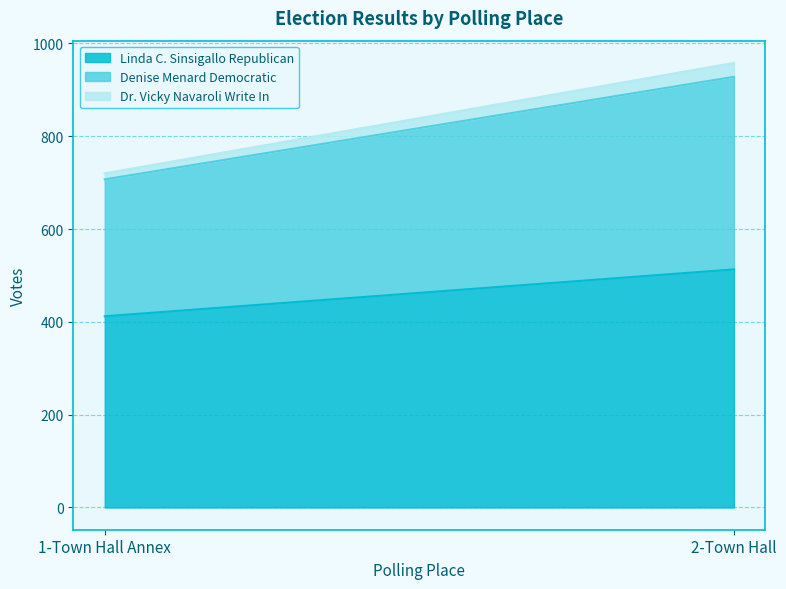

Reading left to right, transcribe all the data shown in this chart.

Linda C. Sinsigallo Republican: 412	513
Denise Menard Democratic: 295	415
Dr. Vicky Navaroli Write In: 13	30